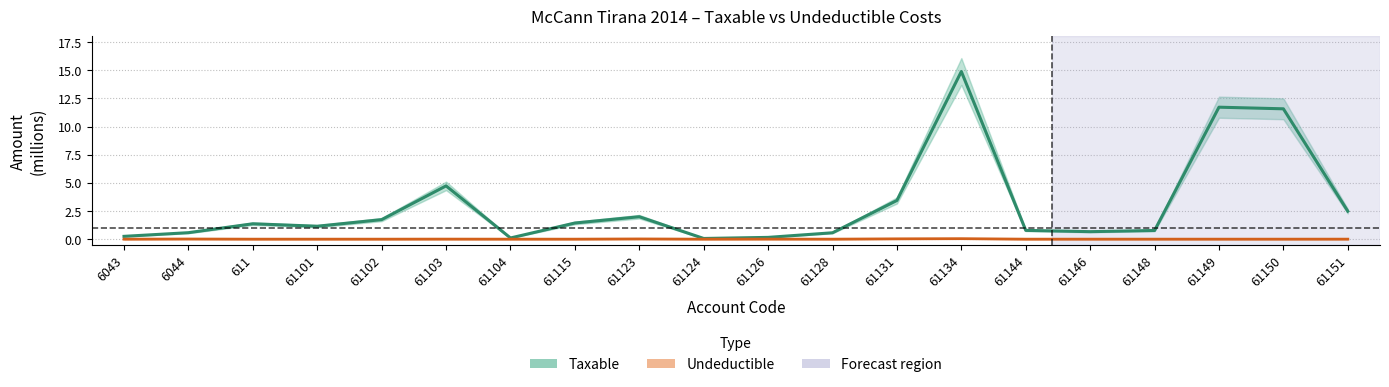

How many lines are shown in the chart?

2